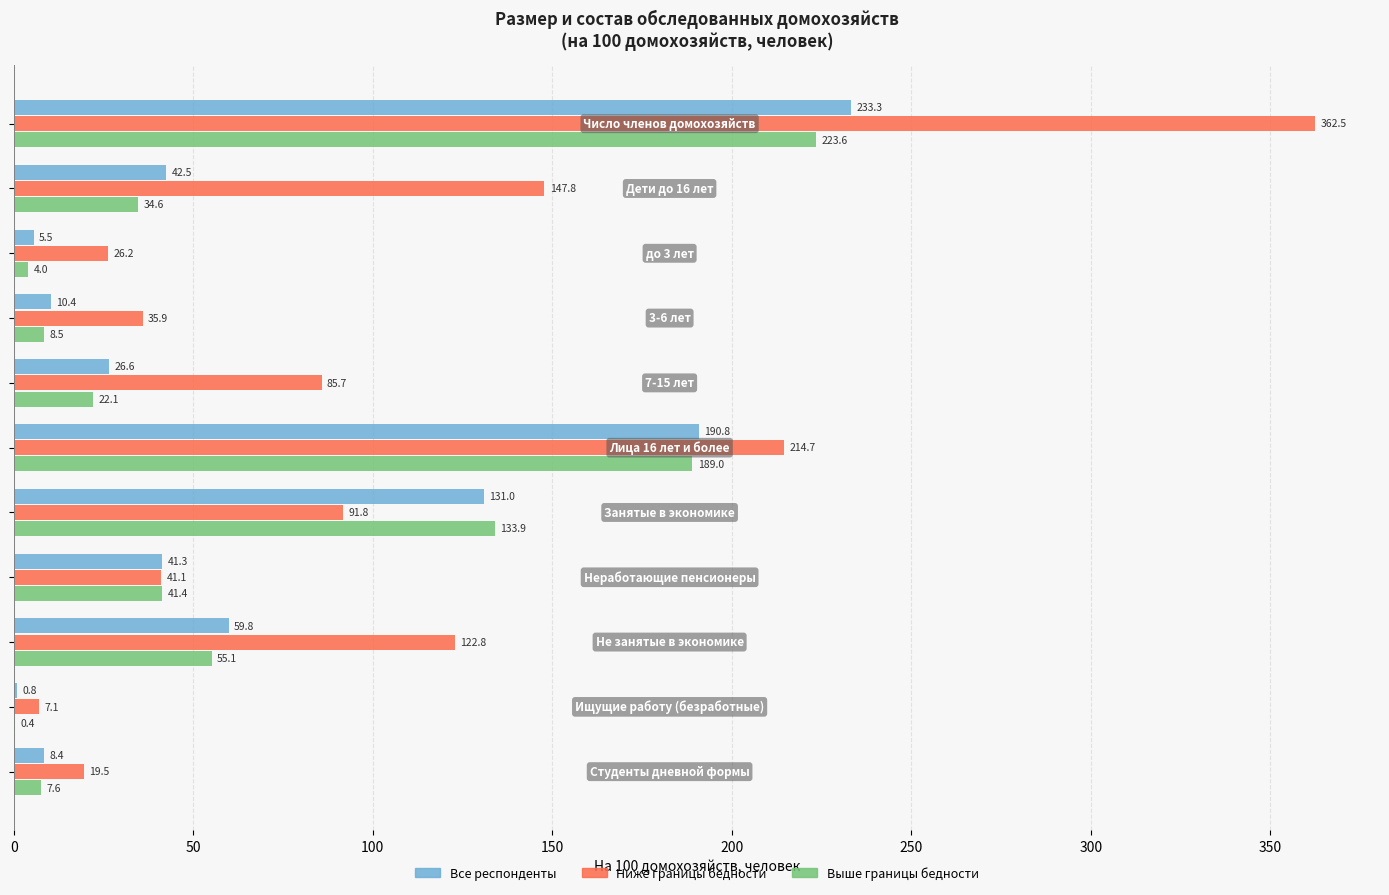

What is the greatest value displayed?

362.5